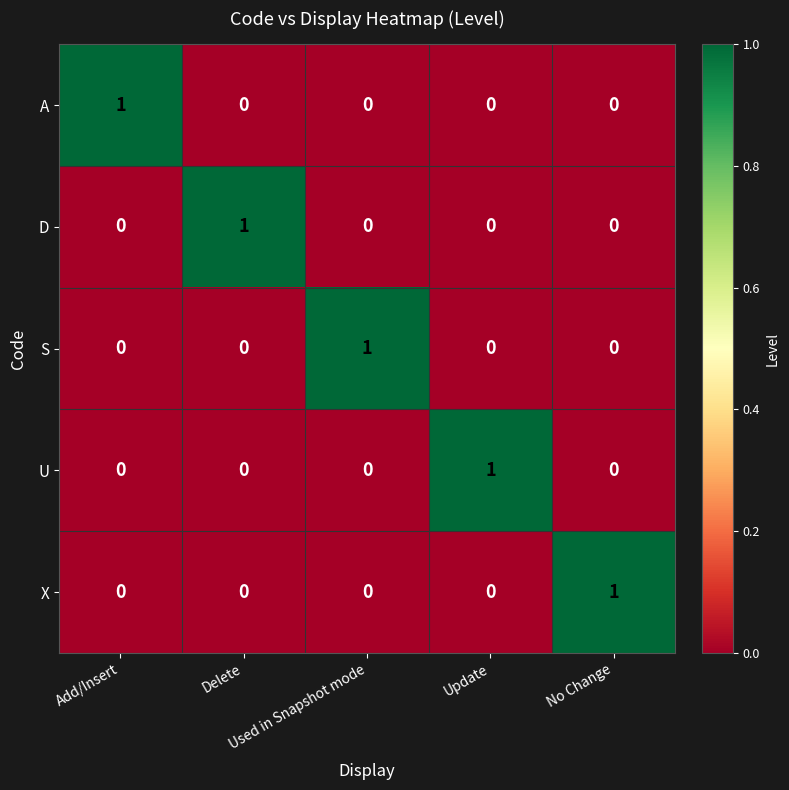

Count the X values in the range 0 to 1.

5